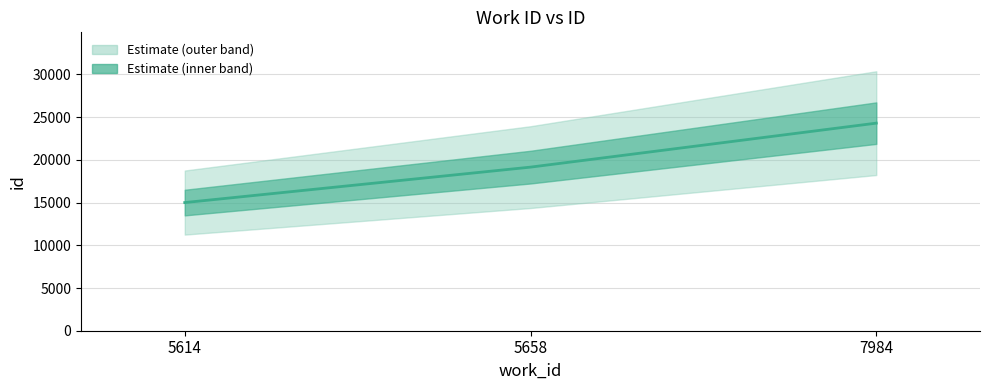

What is the maximum value shown in the chart?

24303